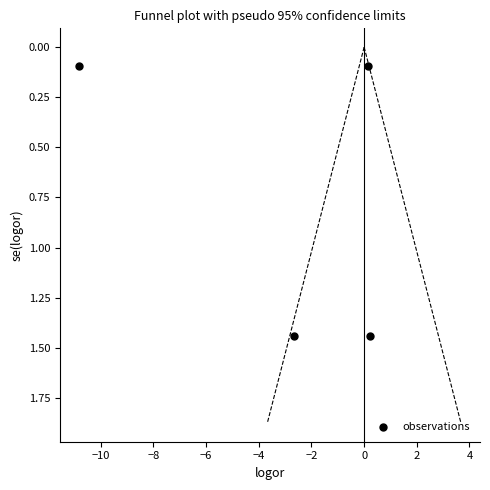

What is the range of X values (max minus min)?

11.0